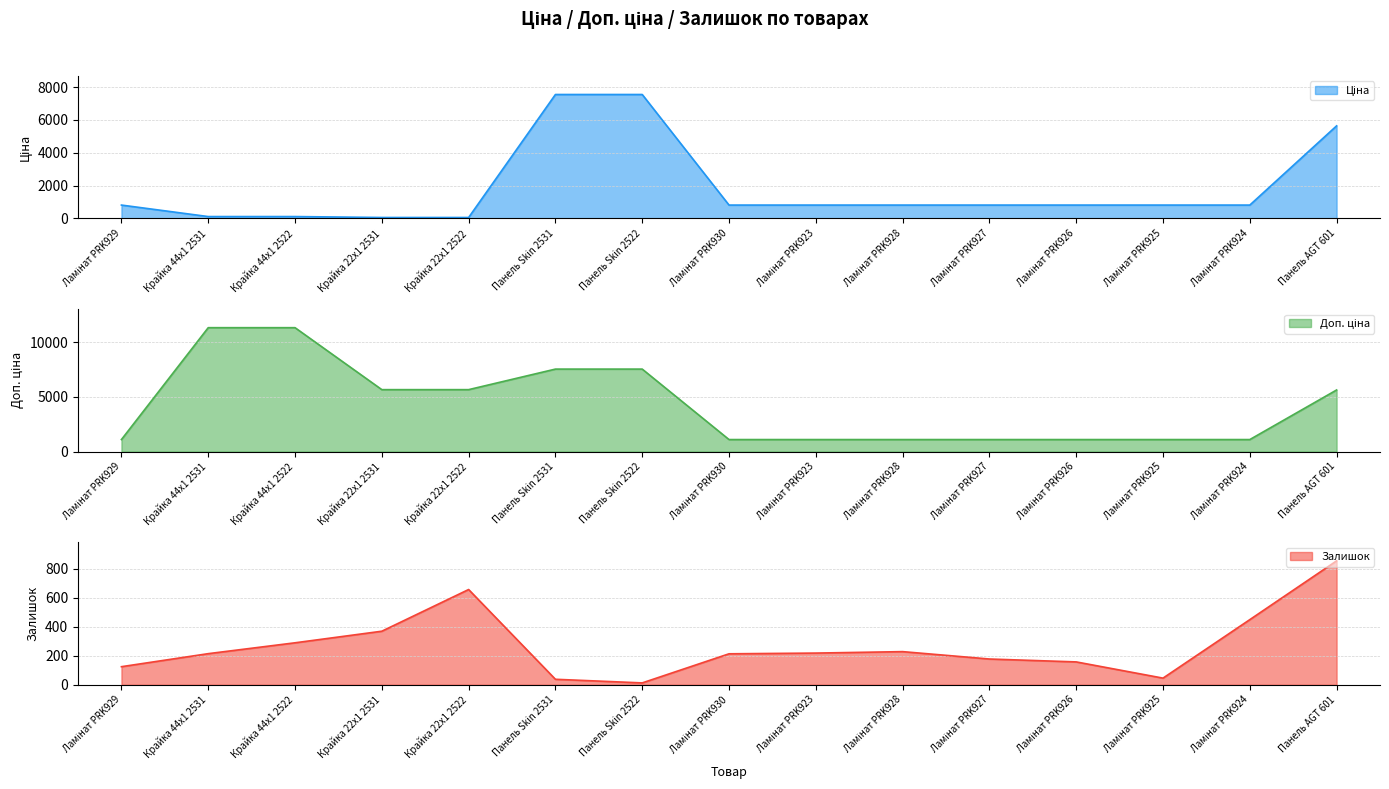

Reading left to right, list all the values displayed in this chart.

Ціна: Ламінат PRK929=813.0	Крайка 44x1 2531=113.3	Крайка 44x1 2522=113.3	Крайка 22x1 2531=56.7	Крайка 22x1 2522=56.7	Панель Skin 2531=7545.9	Панель Skin 2522=7545.9	Ламінат PRK930=813.0	Ламінат PRK923=813.0	Ламінат PRK928=813.0	Ламінат PRK927=813.0	Ламінат PRK926=813.0	Ламінат PRK925=813.0	Ламінат PRK924=813.0	Панель AGT 601=5636.0
Доп. ціна: Ламінат PRK929=1101.8	Крайка 44x1 2531=11334.0	Крайка 44x1 2522=11334.0	Крайка 22x1 2531=5667.0	Крайка 22x1 2522=5667.0	Панель Skin 2531=7545.9	Панель Skin 2522=7545.9	Ламінат PRK930=1101.8	Ламінат PRK923=1101.8	Ламінат PRK928=1101.8	Ламінат PRK927=1101.8	Ламінат PRK926=1101.8	Ламінат PRK925=1101.8	Ламінат PRK924=1101.8	Панель AGT 601=5636.0
Залишок: Ламінат PRK929=125.0	Крайка 44x1 2531=215.0	Крайка 44x1 2522=290.0	Крайка 22x1 2531=370.0	Крайка 22x1 2522=658.0	Панель Skin 2531=38.0	Панель Skin 2522=13.0	Ламінат PRK930=214.0	Ламінат PRK923=219.0	Ламінат PRK928=229.0	Ламінат PRK927=178.0	Ламінат PRK926=158.0	Ламінат PRK925=46.0	Ламінат PRK924=450.0	Панель AGT 601=856.0